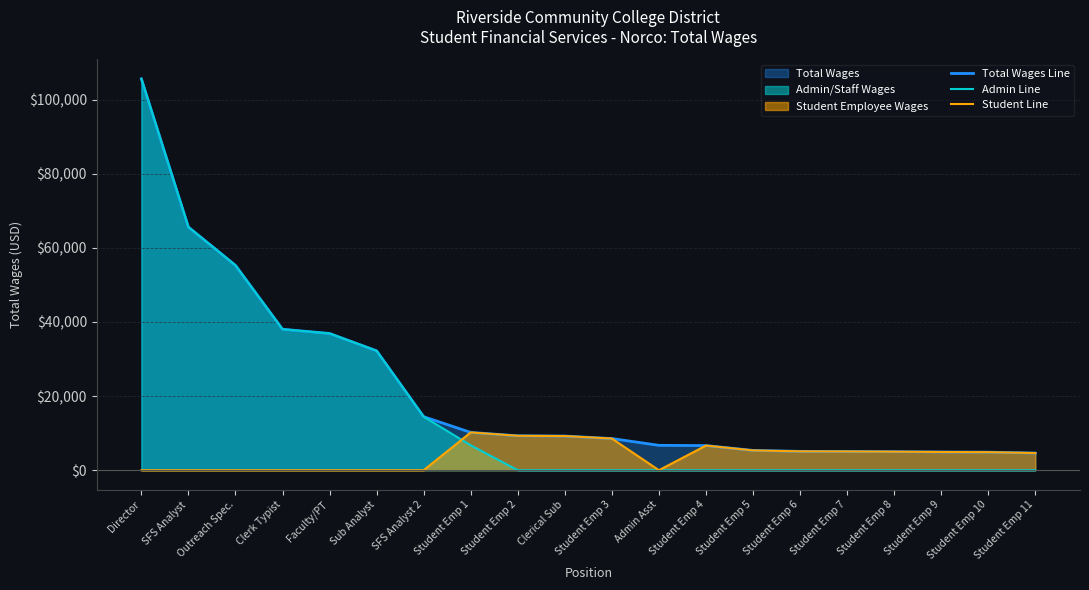

Reading right to left, list all the values displayed in this chart.

Total Wages Line: 4625	4864	4915	4996	5052	5083	5335	6643	6711	8540	9213	9285	10190	14442	32225	36900	38046	55285	65615	105623
Admin Line: 0	0	0	0	0	0	0	0	0	0	0	0	6711	14442	32225	36900	38046	55285	65615	105623
Student Line: 4625	4864	4915	4996	5052	5083	5335	6643	0	8540	9213	9285	10190	0	0	0	0	0	0	0